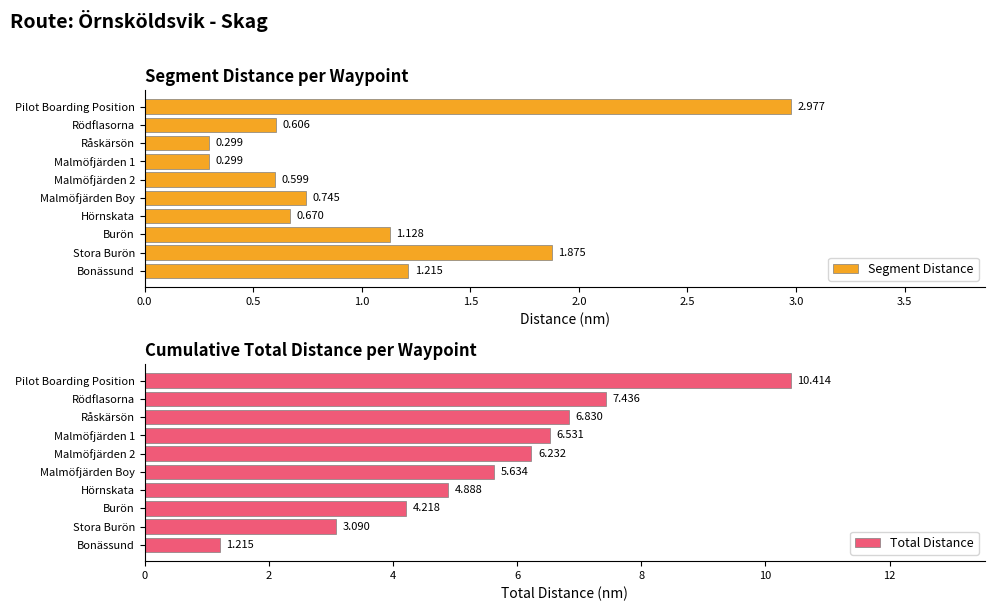

At which label is Segment Distance closest to 1?

Burön